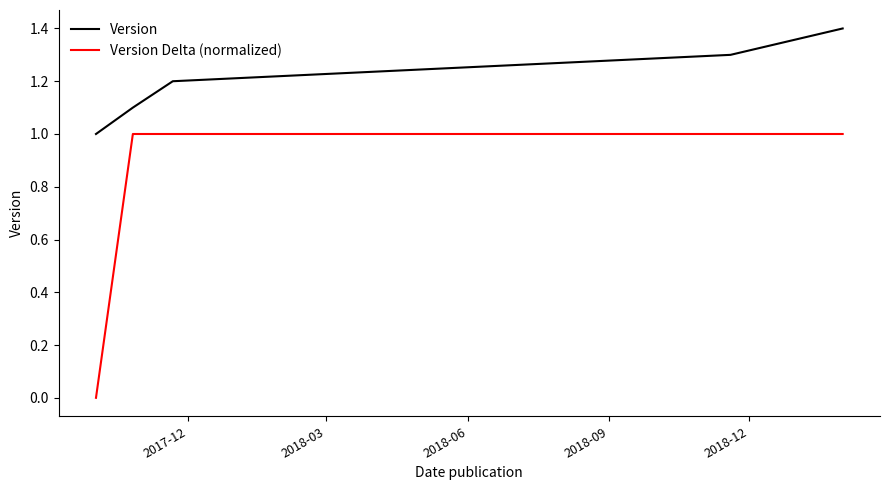

What is the maximum value shown in the chart?

1.4